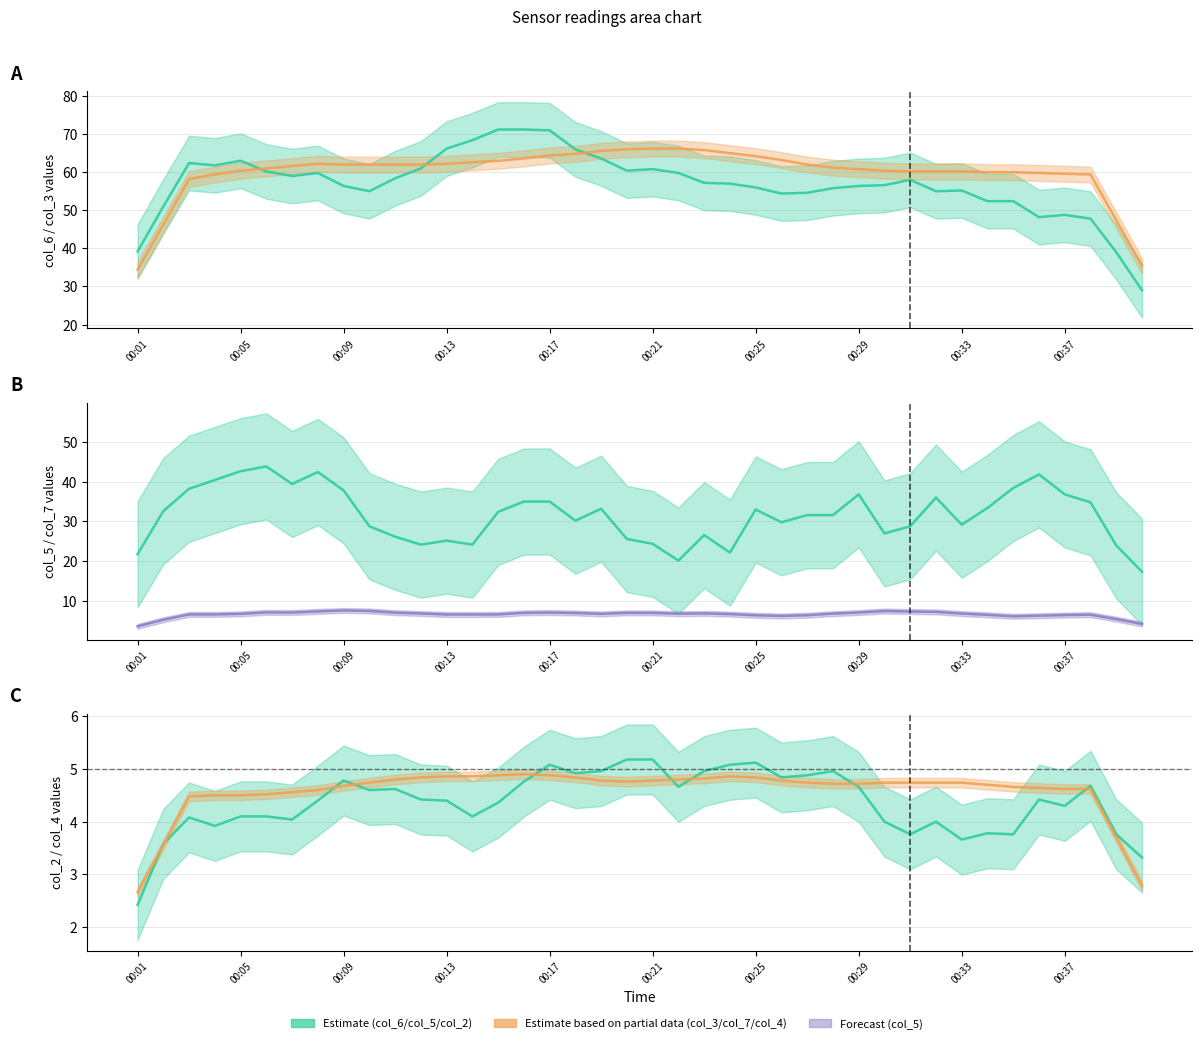

What is the difference between the maximum and minimum values in the col_6 series?

43.0